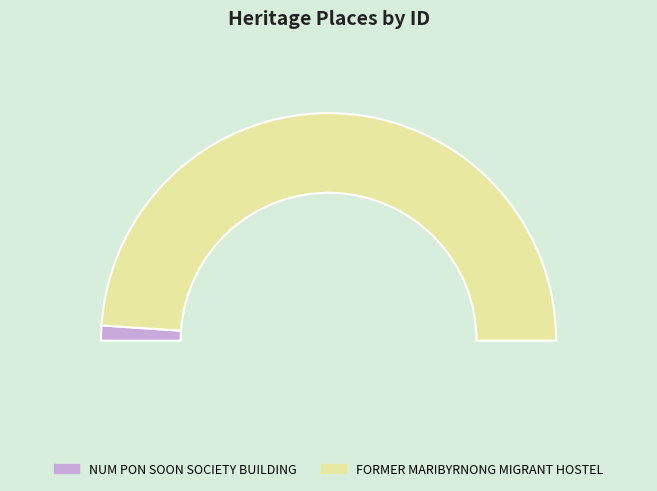

Count the number of slices in the pie.

2